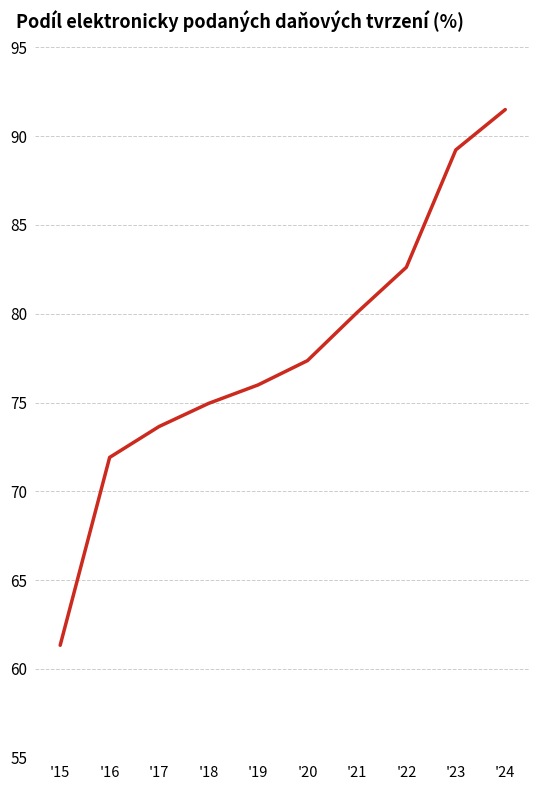

Rank the categories by value from lowest to highest.

'15, '16, '17, '18, '19, '20, '21, '22, '23, '24